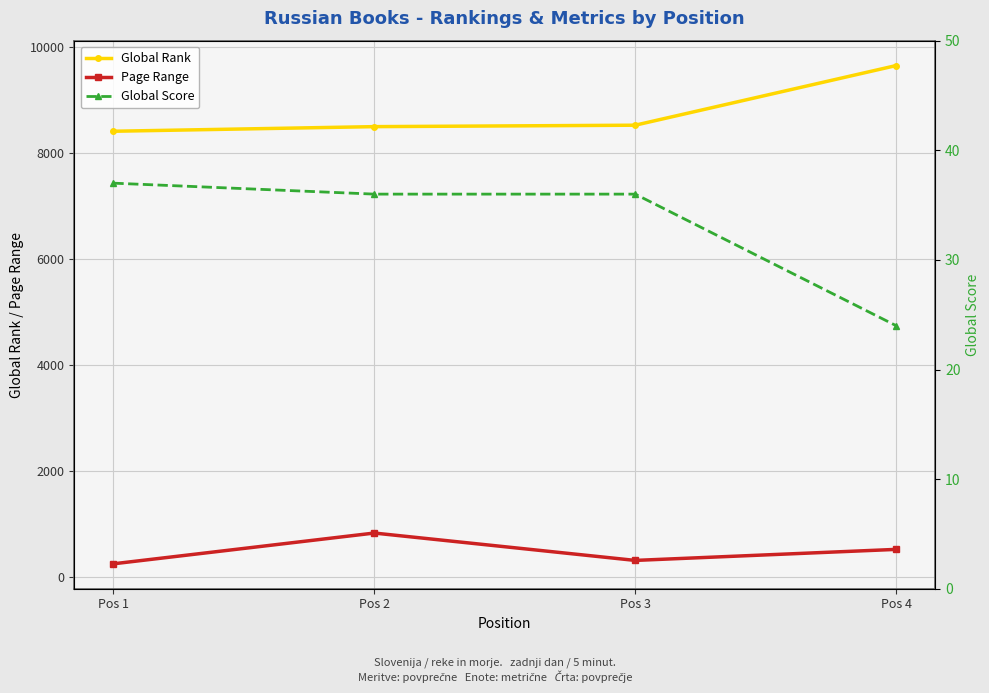

What is the difference between the highest and lowest values at Pos 1?

8373